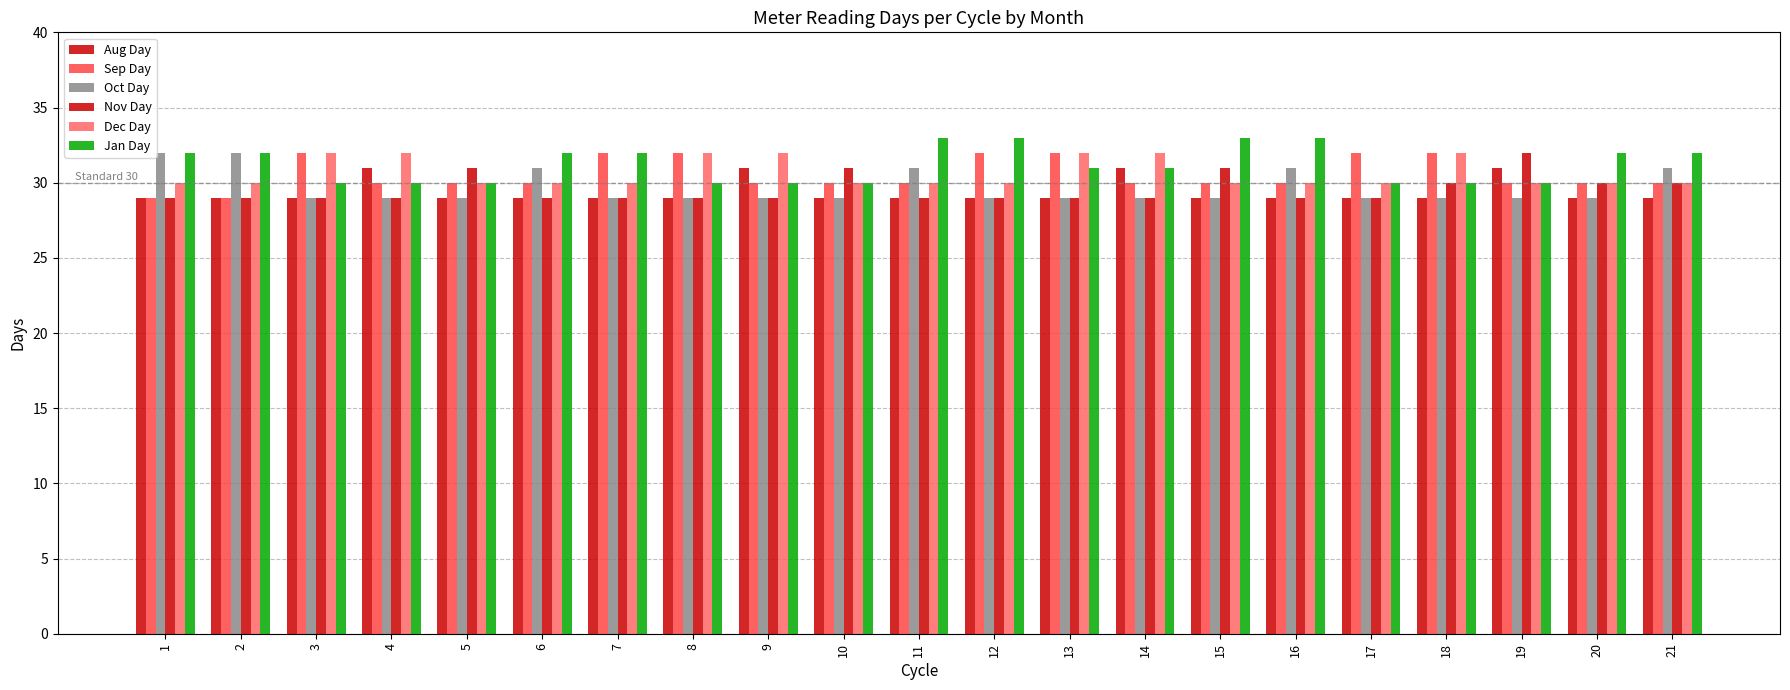

Does the chart contain any negative values?

No